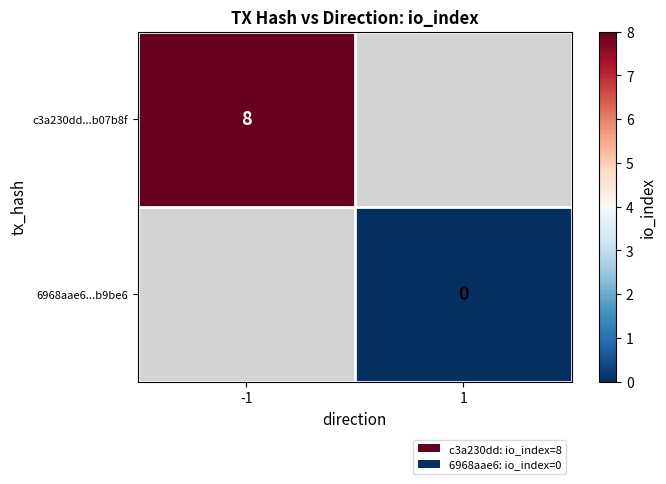

Is it true that c3a230dd...b07b8f equals 14 at -1?

False